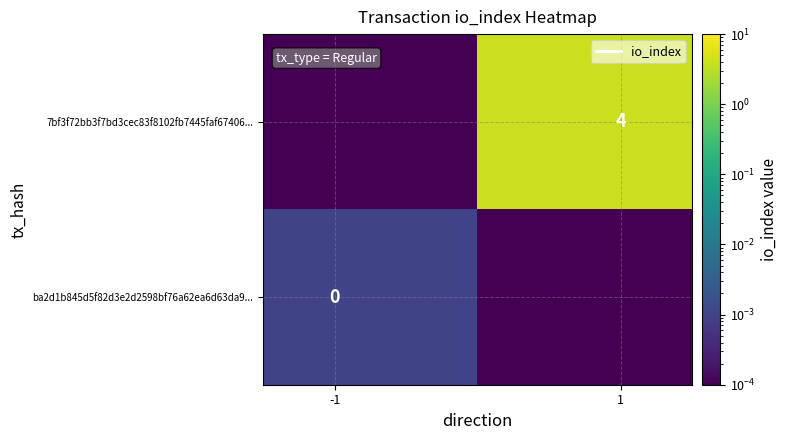

What is the maximum value for 7bf3f72bb3f7bd3cec83f8102fb7445faf67406...?

4.0